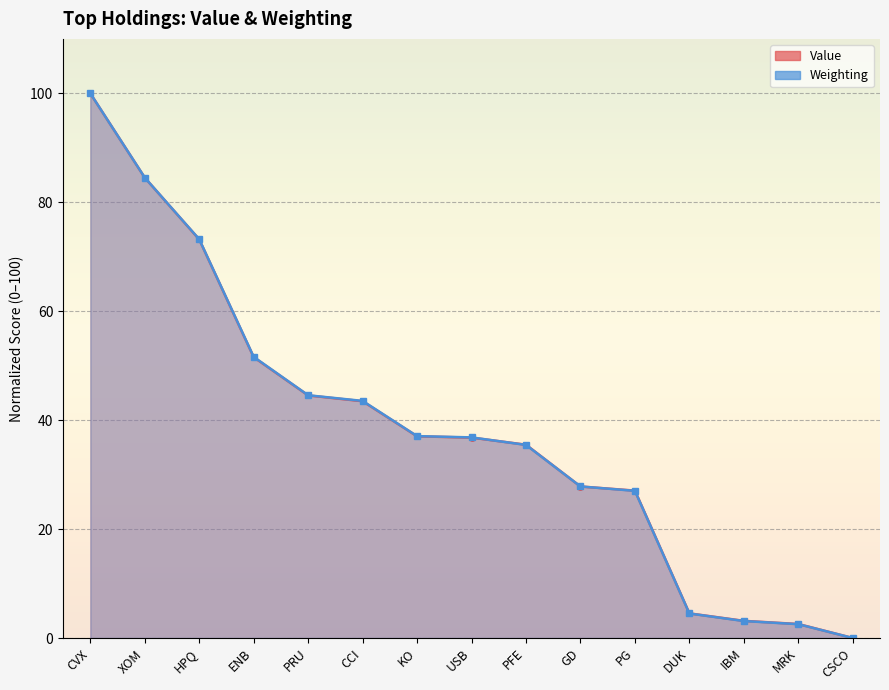

True or false: Weighting has more than 2 points higher than both neighbors.

False